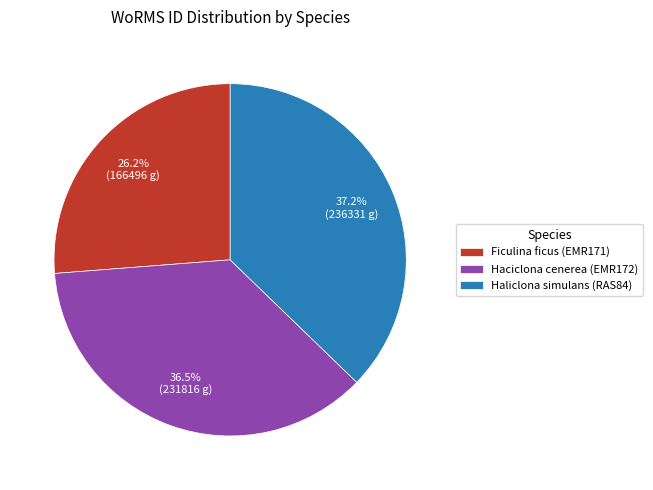

To the nearest percent, what is the difference between the largest and smallest slice percentages?

11%